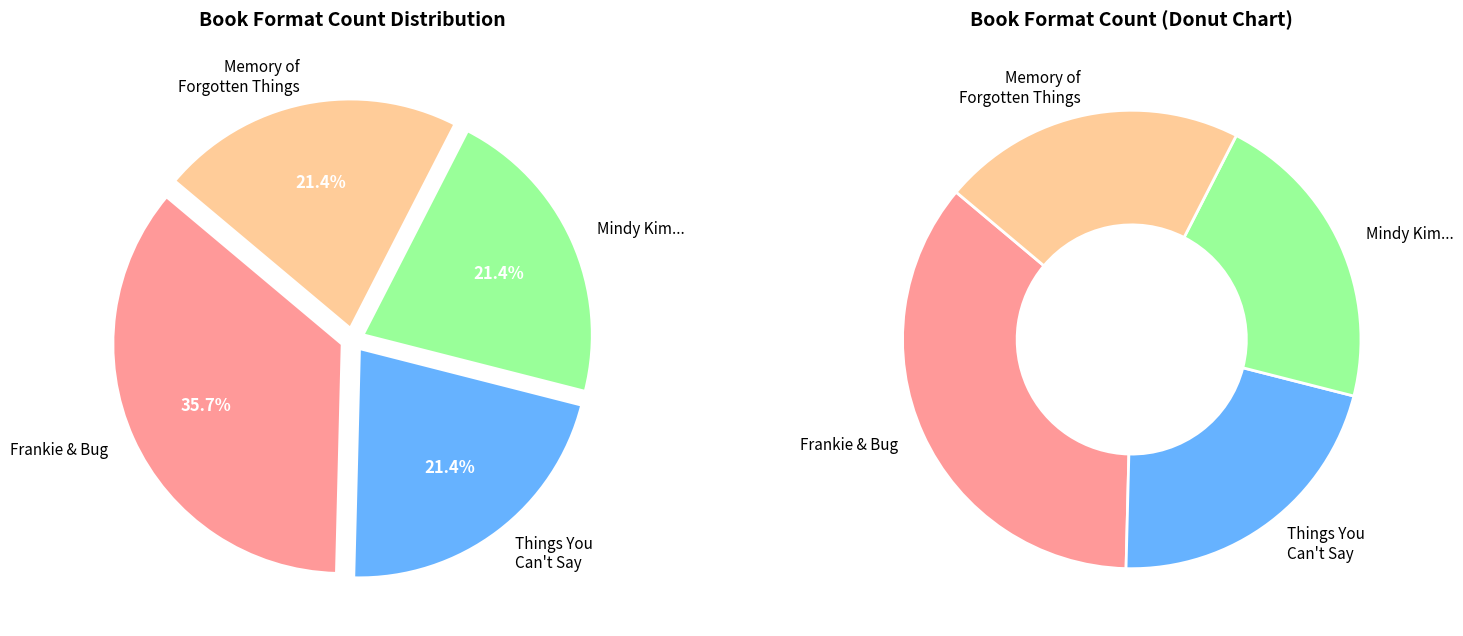

How many slices are in this pie chart?

4